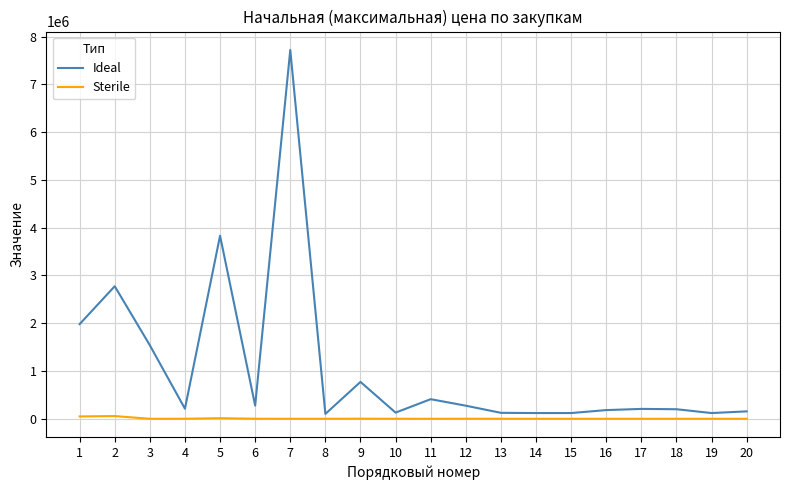

Rank the series at 8 from lowest to highest value.

Sterile, Ideal